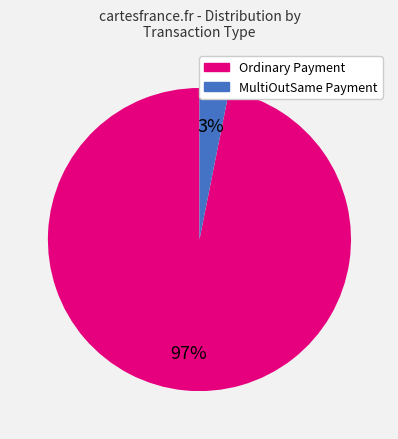

Count the number of slices in the pie.

2